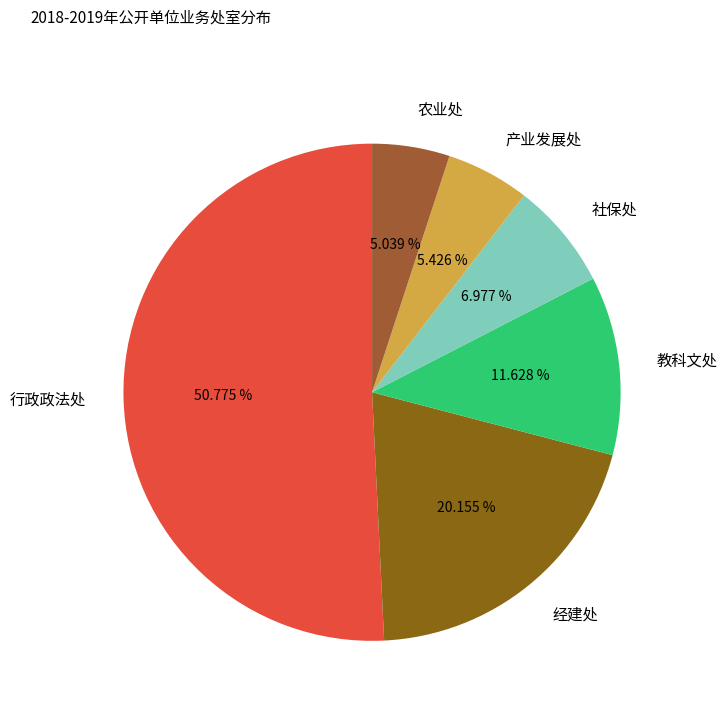

To the nearest percent, what is the combined percentage of 社保处 and 经建处?

27%